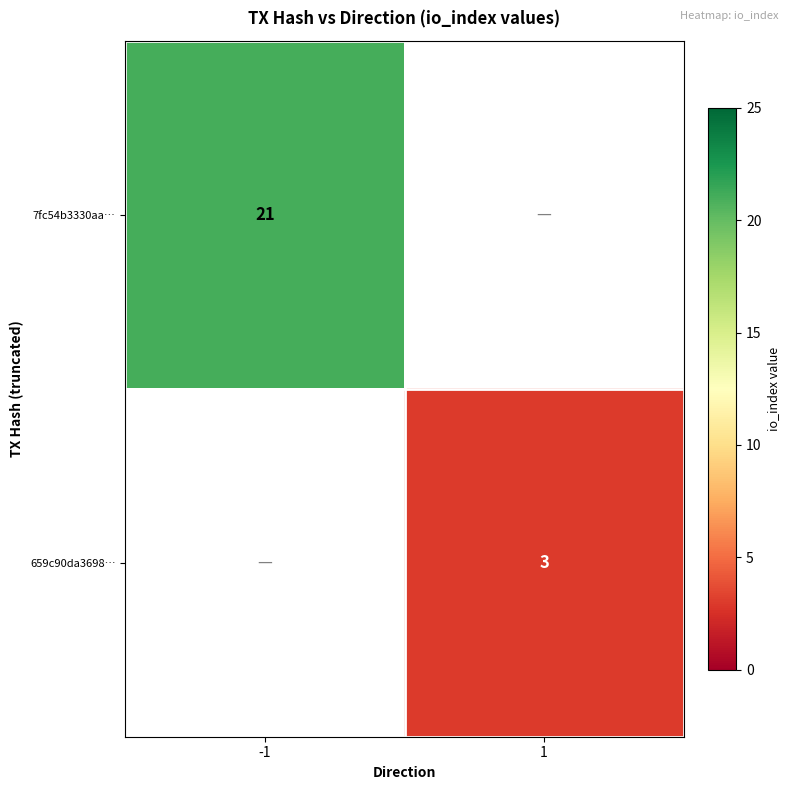

The value of 7fc54b3330aa… at -1 is 21. True or false?

True